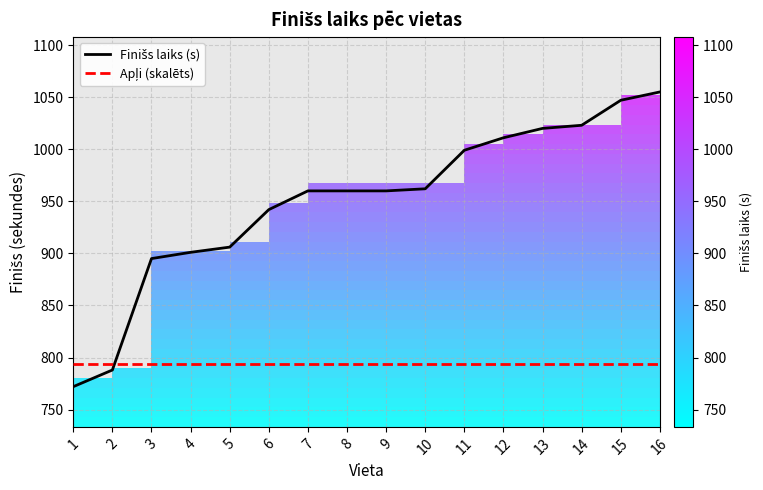

Where is Finišs laiks (s) nearest to the value 913?

5